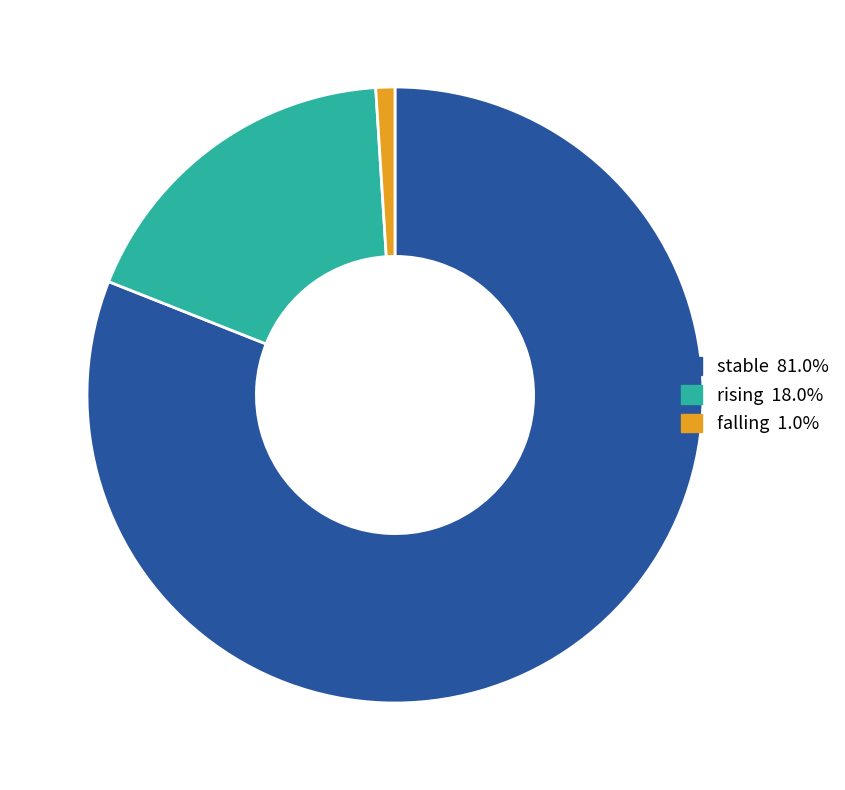

Does any single category account for the majority?

Yes